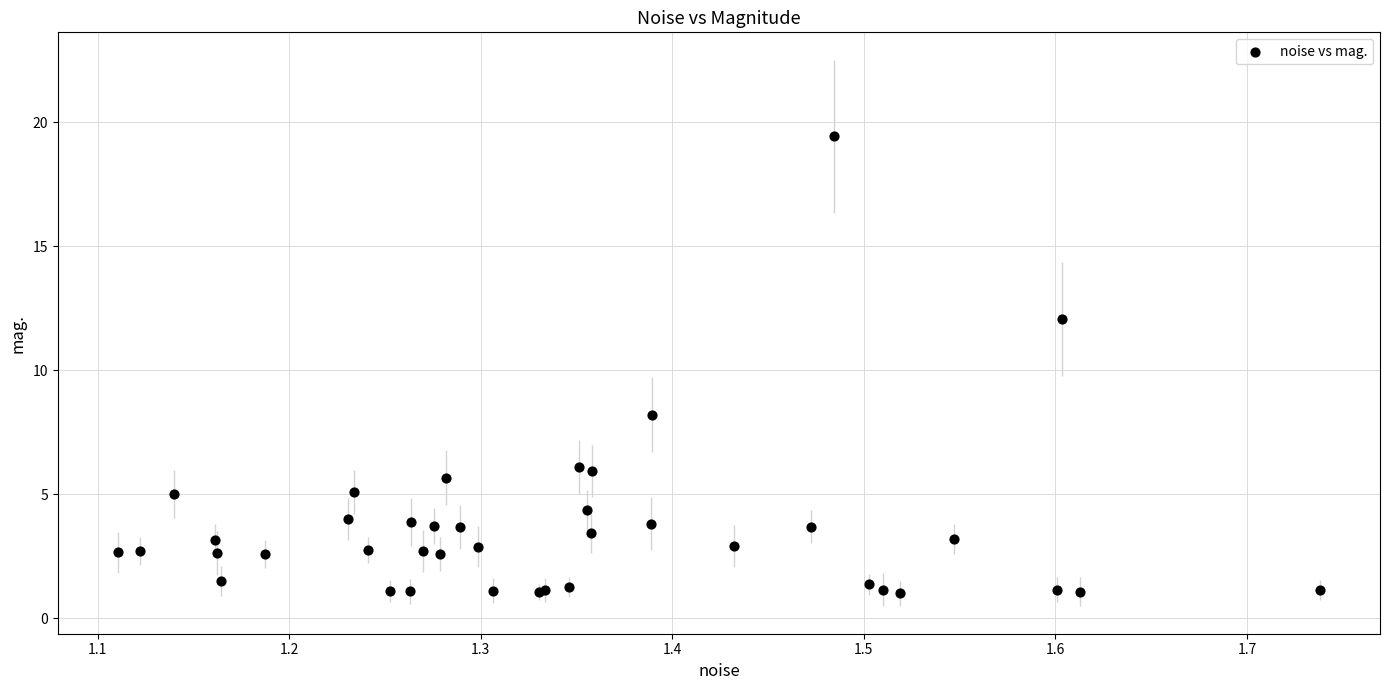

What Y value in the scatter plot is closest to 10?

8.2